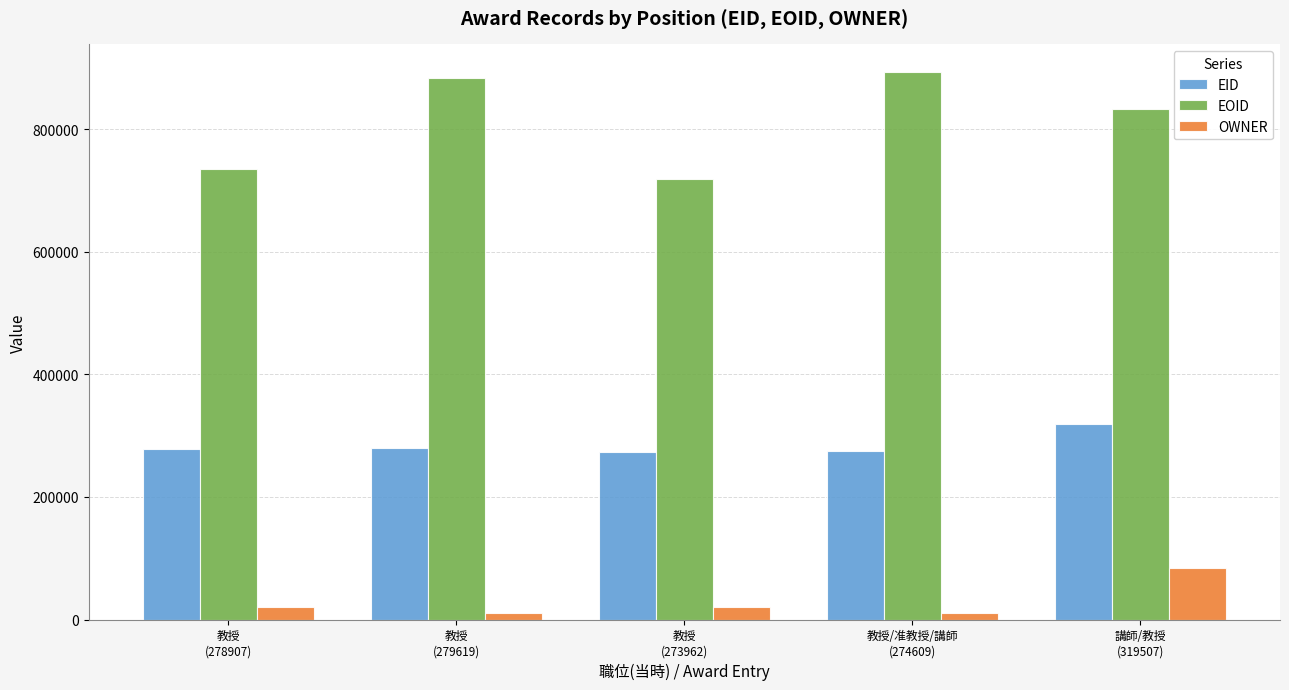

At how many categories does at least one series exceed 529009?

5